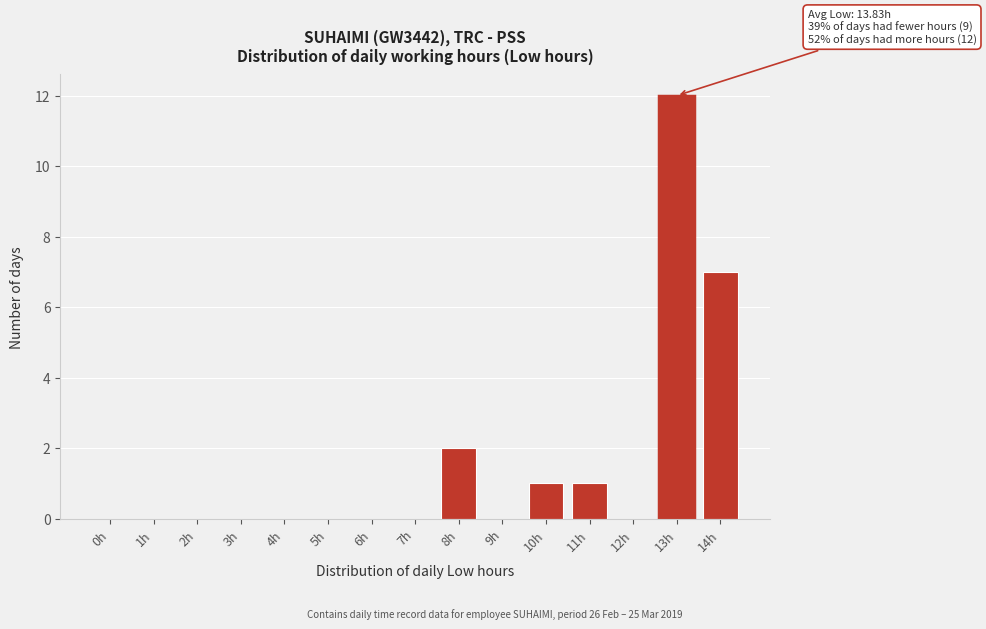

Reading left to right, what are all the values shown in this chart?

0h=0	1h=0	2h=0	3h=0	4h=0	5h=0	6h=0	7h=0	8h=2	9h=0	10h=1	11h=1	12h=0	13h=12	14h=7